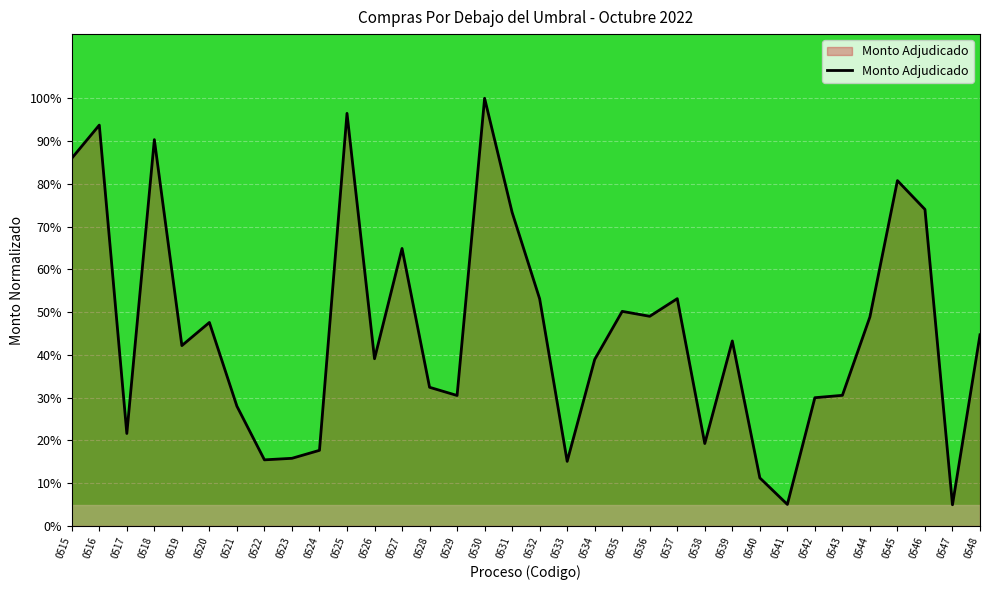

Read the value at 0519.

42.2